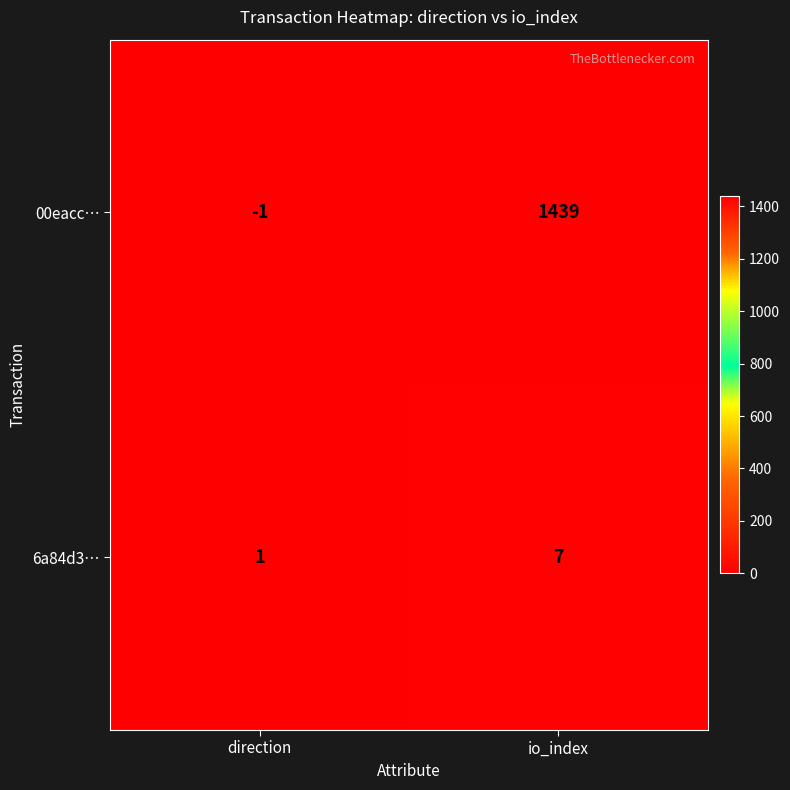

Between direction and io_index, which series saw the biggest shift?

00eacc…